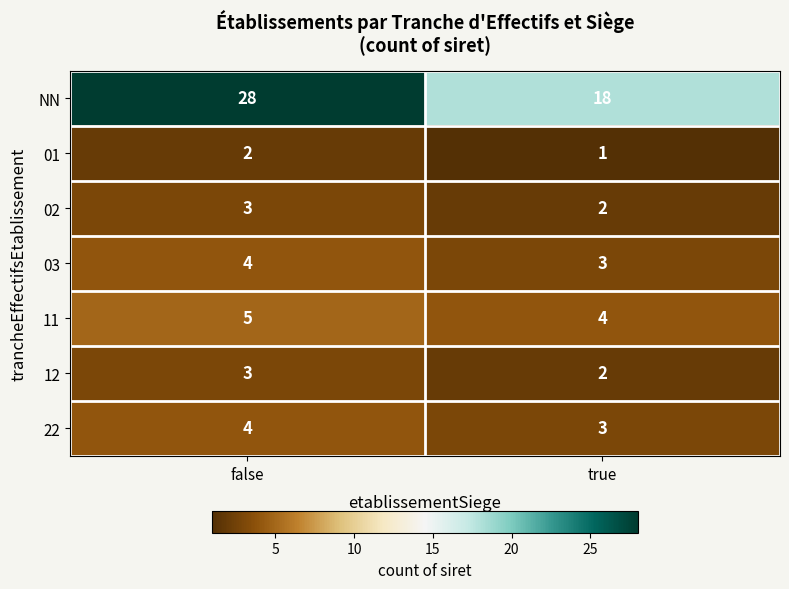

What is the sum of all 01 values?

3